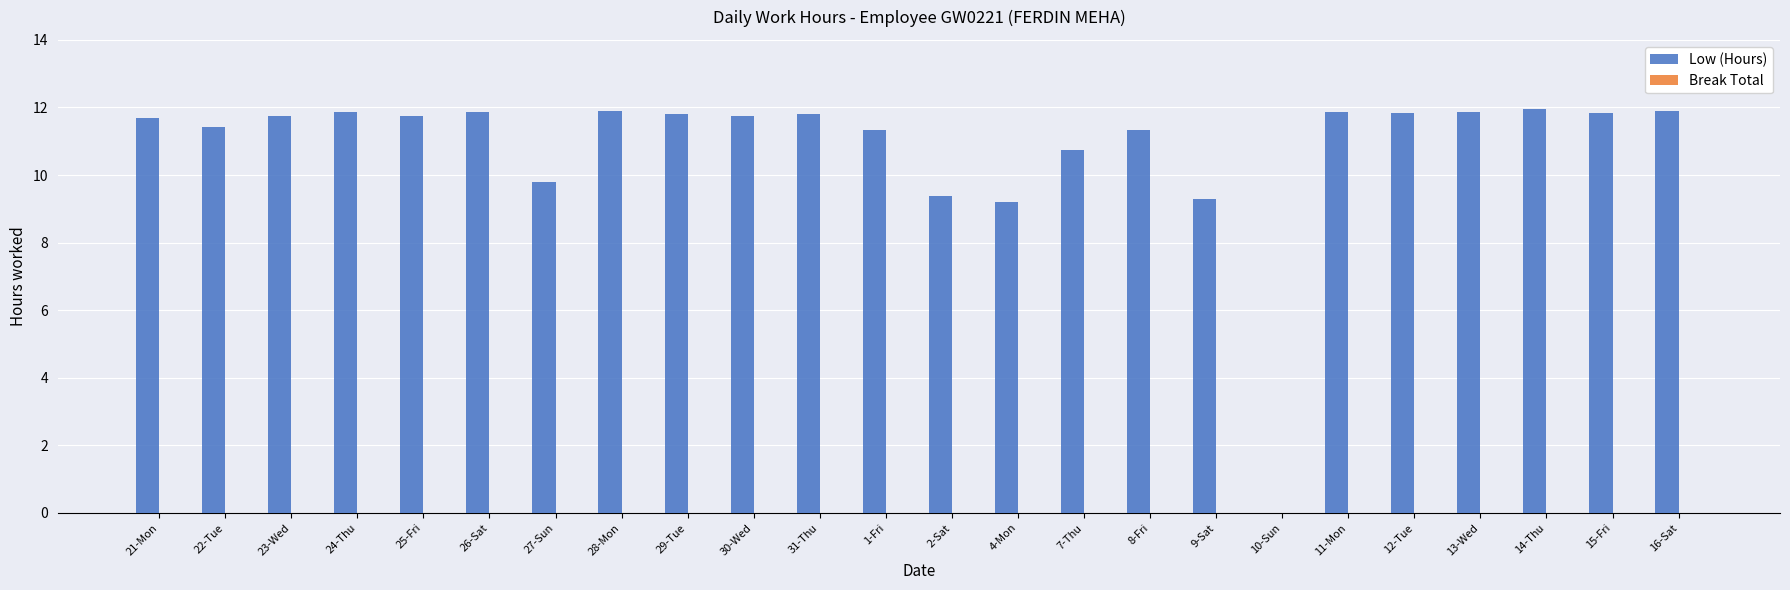

What is the maximum value shown in the chart?

11.9